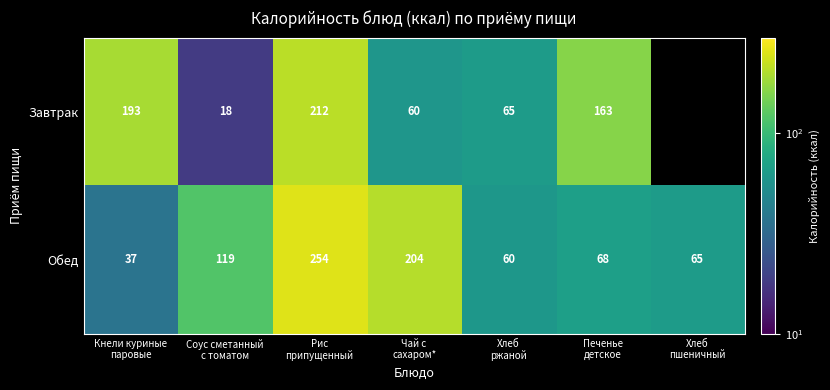

What is the maximum value for Обед?

254.0